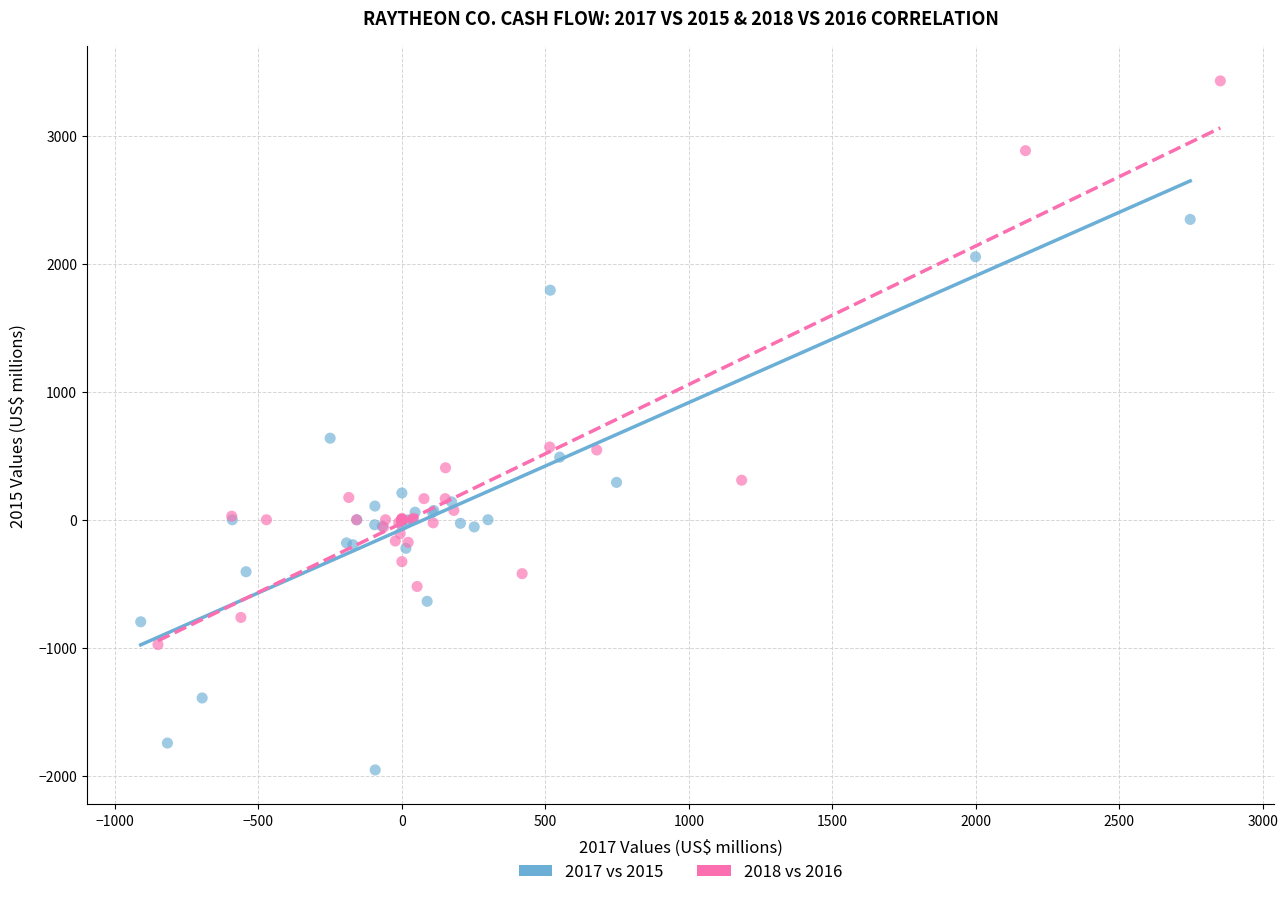

Which series contains the highest Y value?

2018 vs 2016